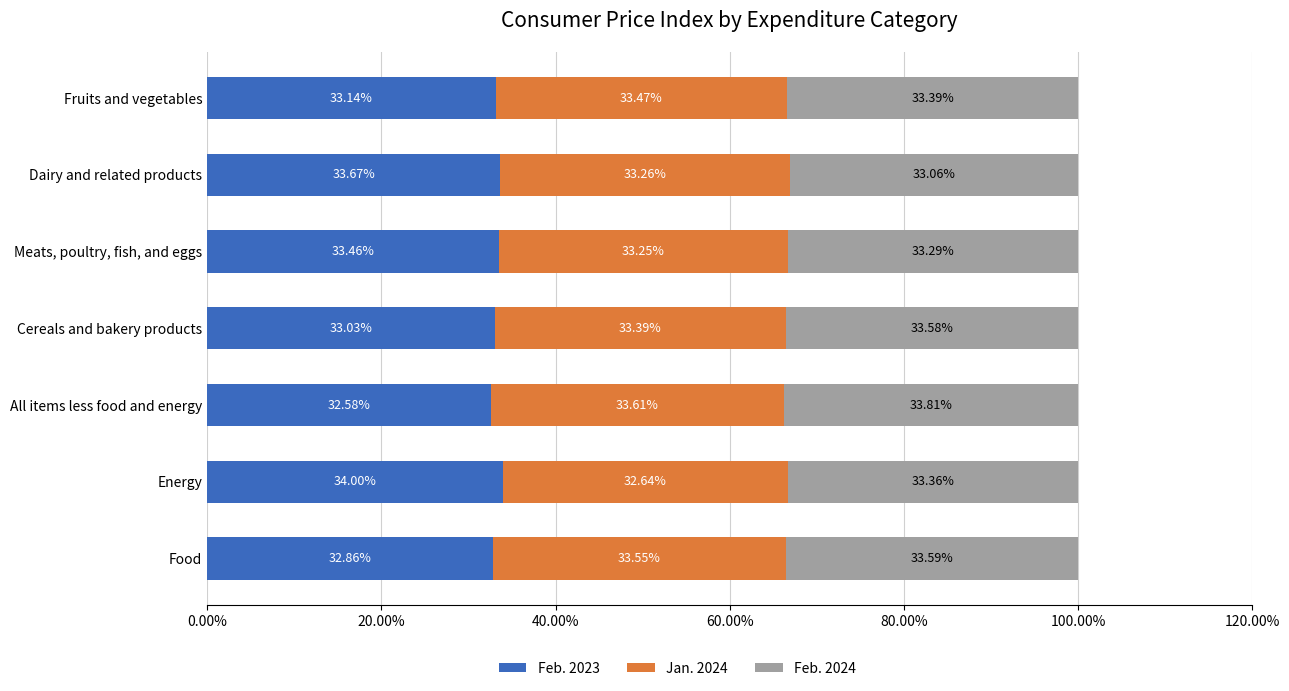

List the labels in order of Feb. 2023 value, largest first.

Energy, Dairy and related products, Meats, poultry, fish, and eggs, Fruits and vegetables, Cereals and bakery products, Food, All items less food and energy